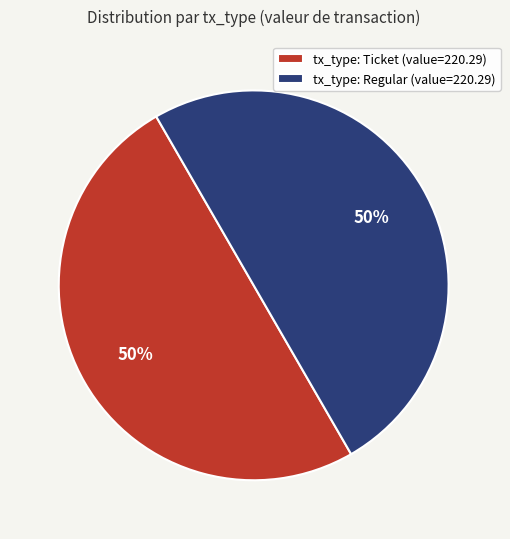

True or false: tx_type: Regular (value=220.29) accounts for 50% of the total.

True